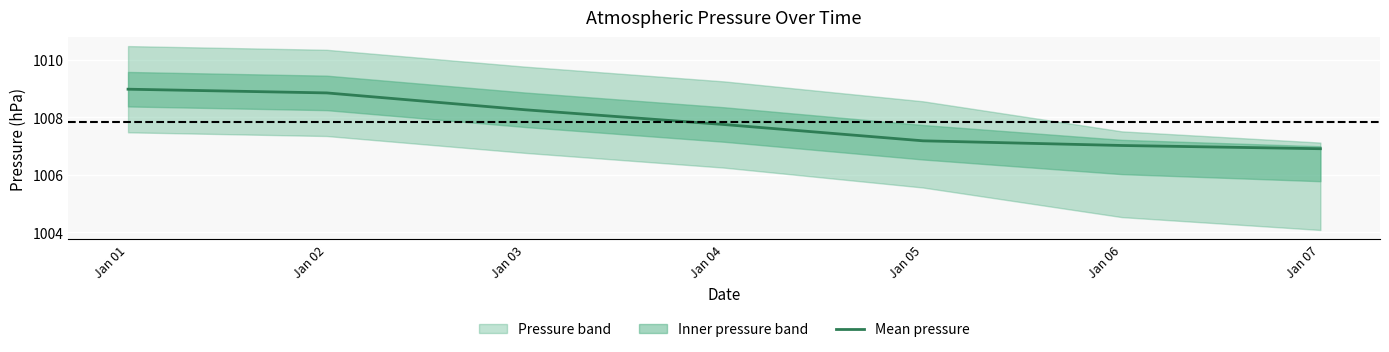

The value at Jan 01 is 1009.0. True or false?

True